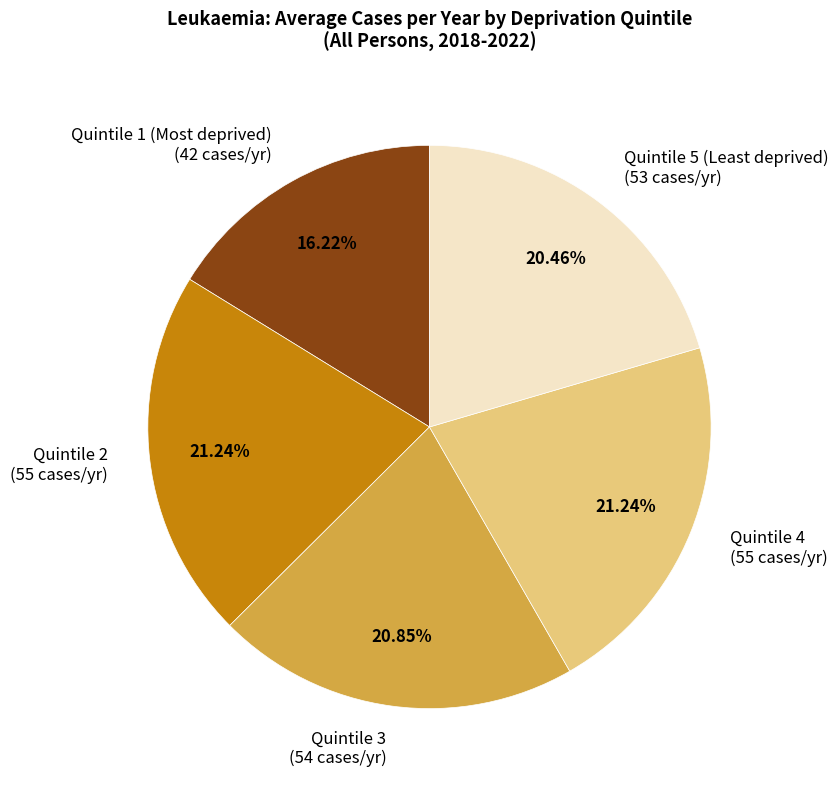

Is there any slice that represents more than half of the pie?

No